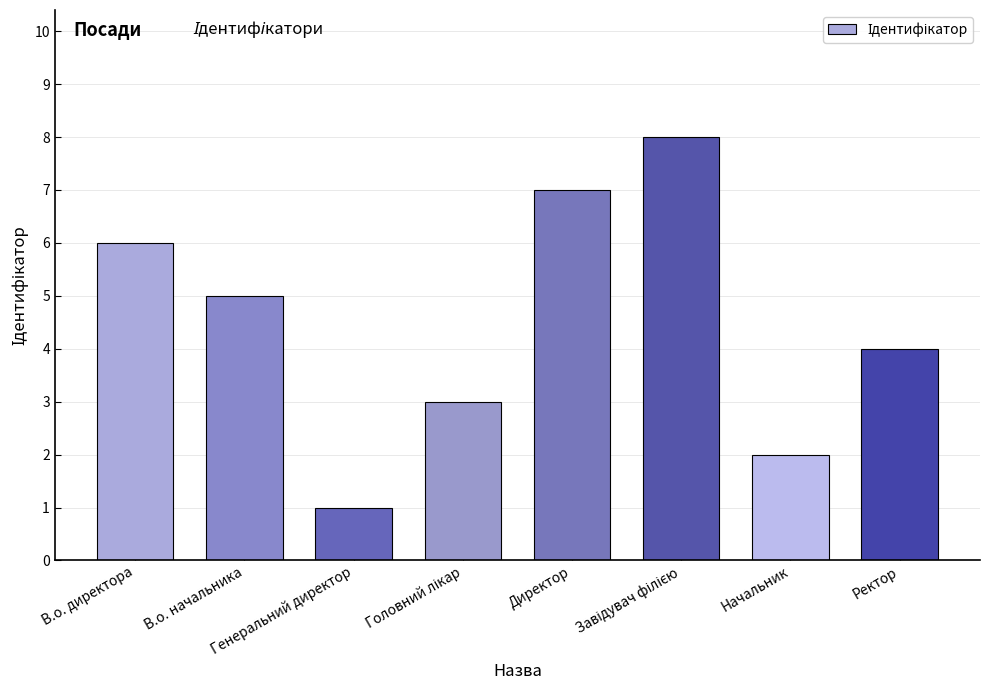

Where does the data first go above 5?

В.о. директора